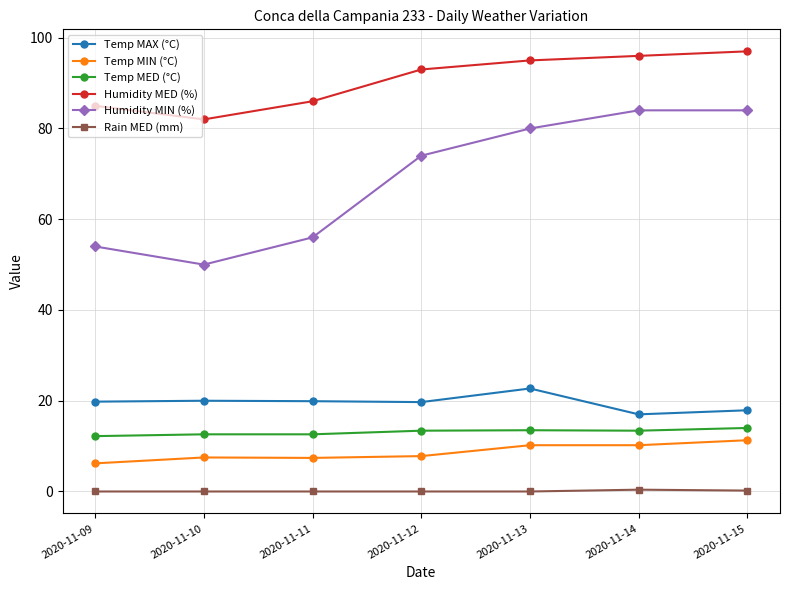

How many data points does each series have?

7